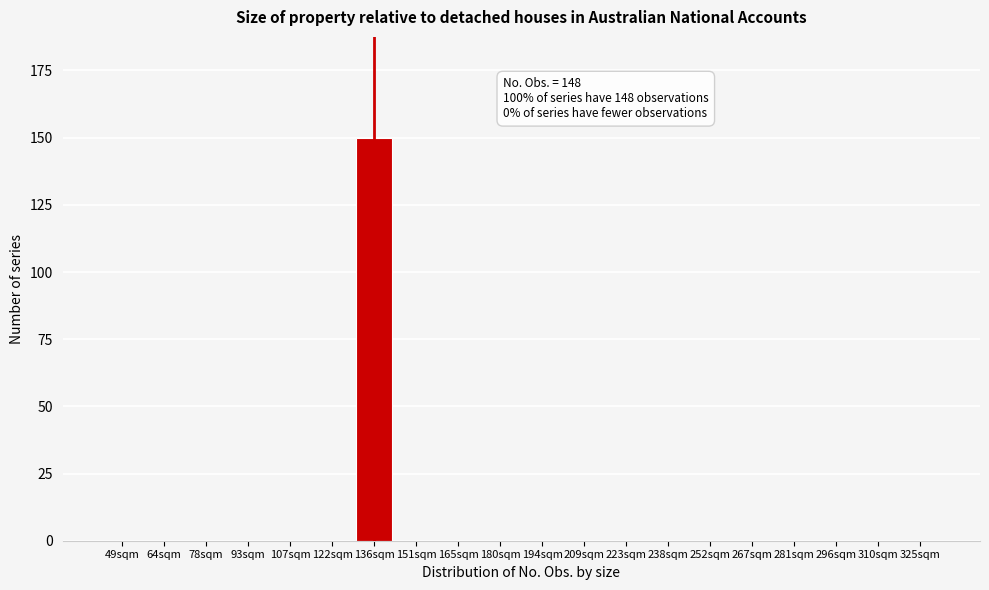

Reading right to left, transcribe all the data shown in this chart.

325sqm=0	310sqm=0	296sqm=0	281sqm=0	267sqm=0	252sqm=0	238sqm=0	223sqm=0	209sqm=0	194sqm=0	180sqm=0	165sqm=0	151sqm=0	136sqm=150	122sqm=0	107sqm=0	93sqm=0	78sqm=0	64sqm=0	49sqm=0